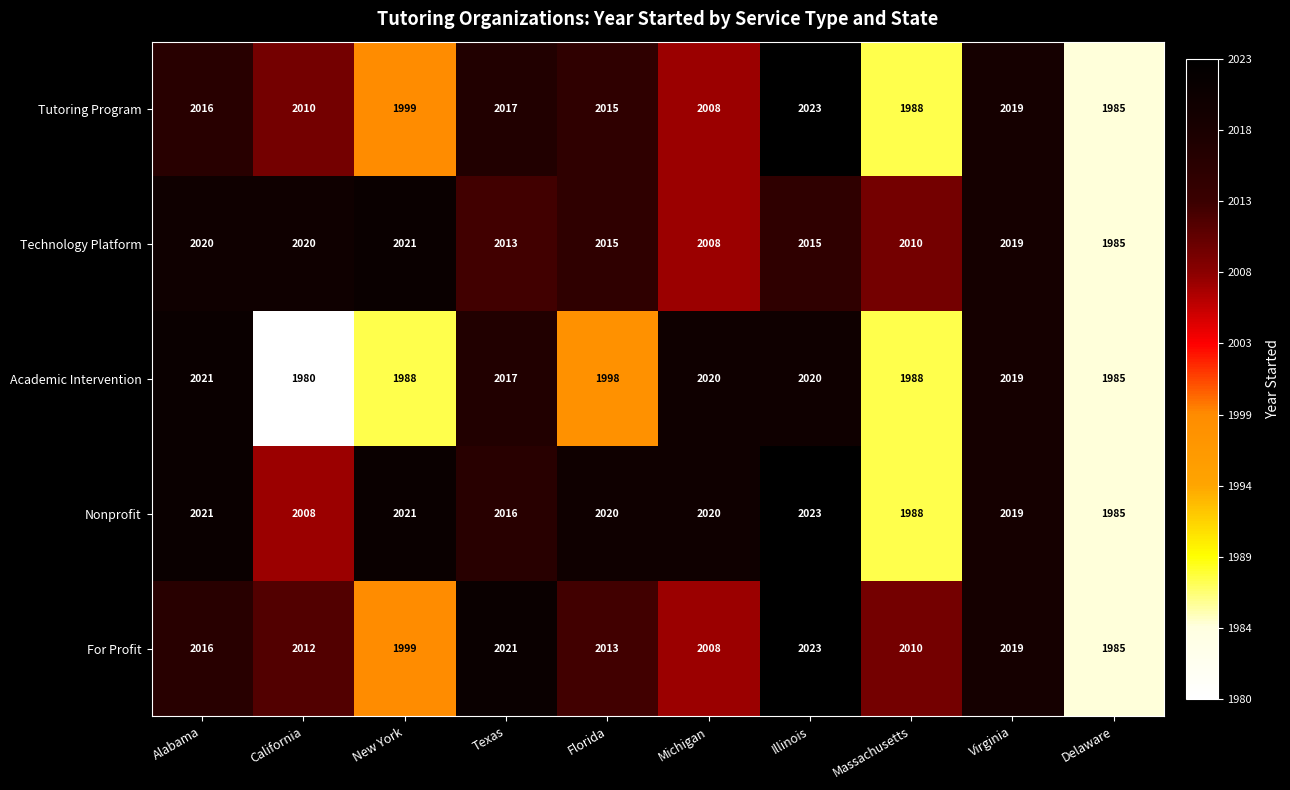

The For Profit series shows 2019 at Virginia. True or false?

True